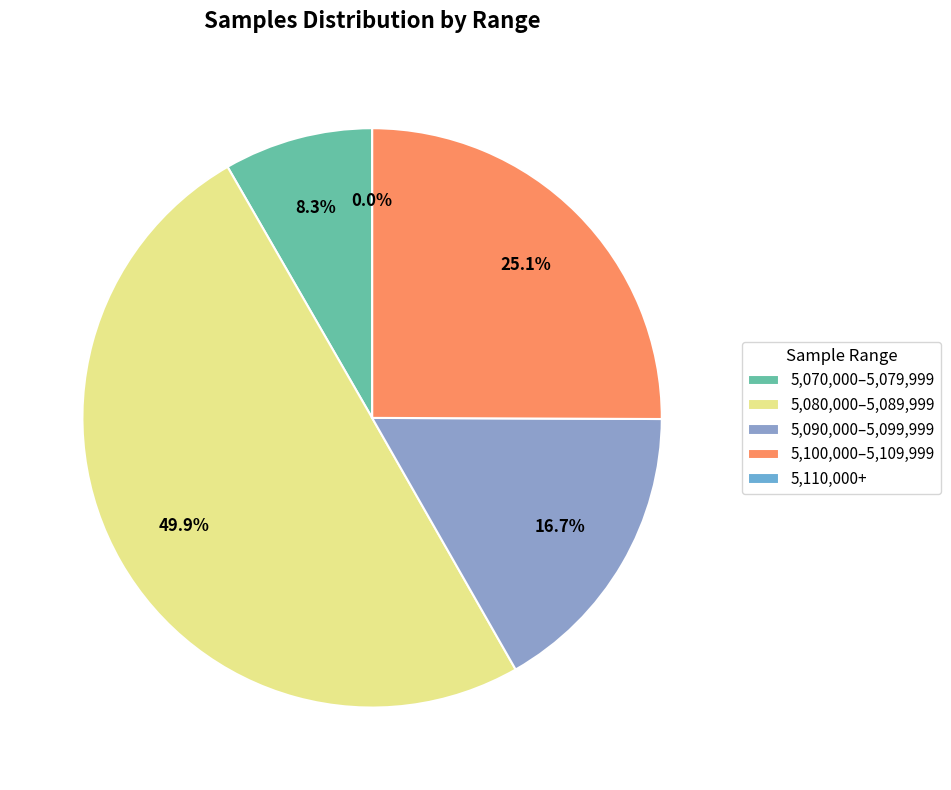

Is it true that 27 is 8% of the pie?

True